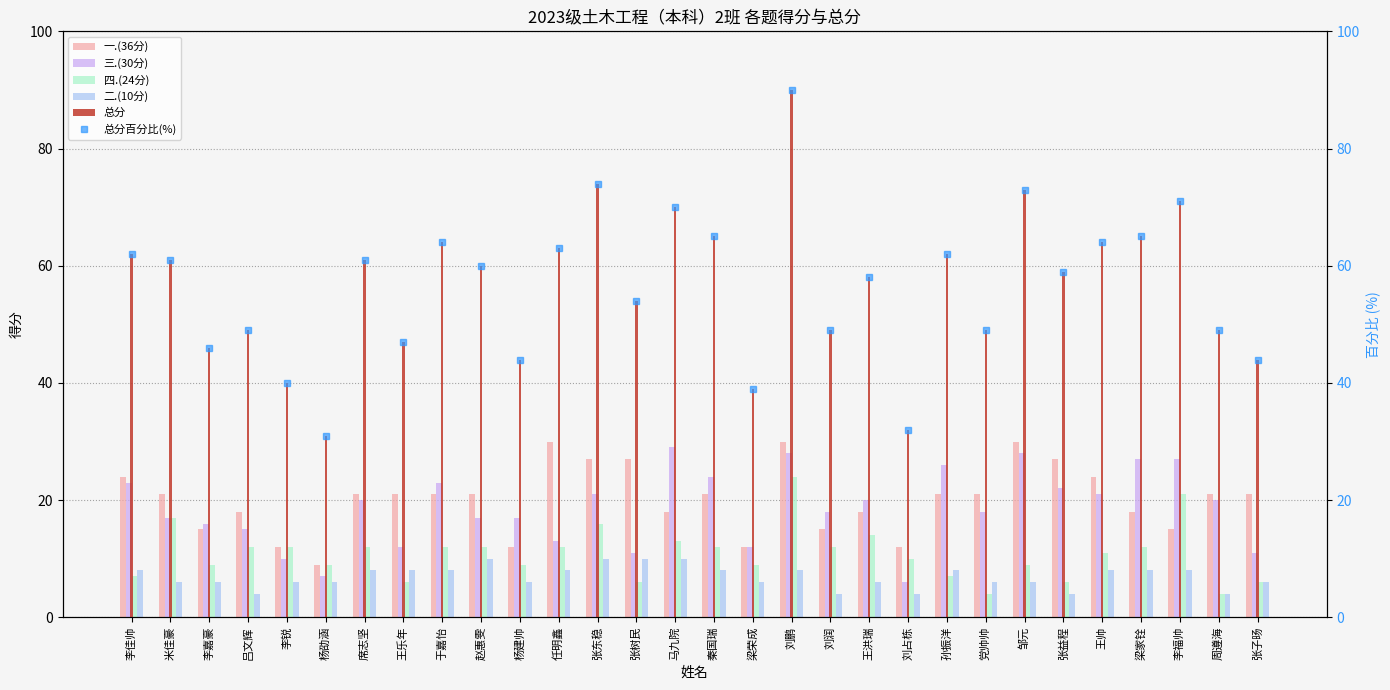

At which category is the sum across all series the highest?

刘鹏